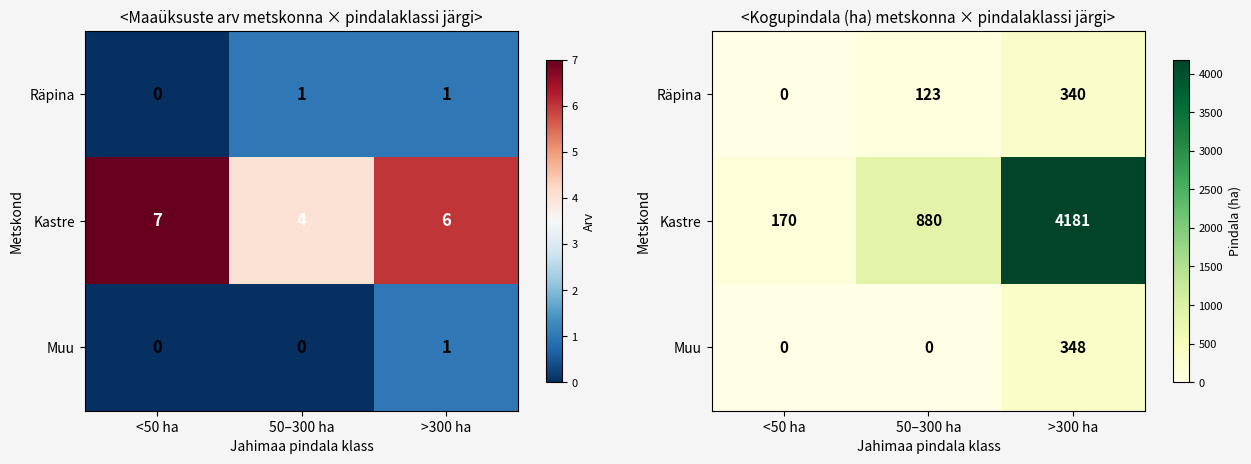

How many values in the Kastre series exceed 879?

2